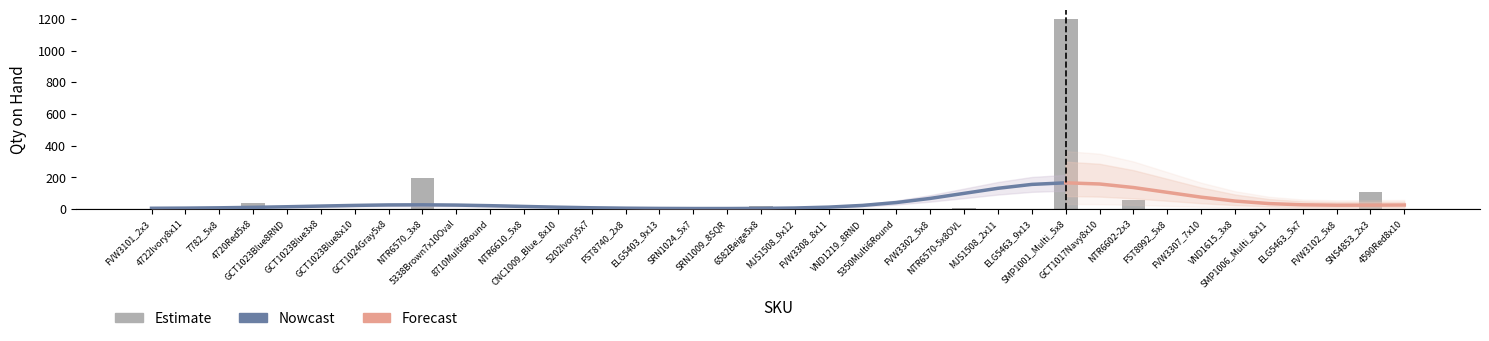

What position from the right is 8710Multi6Round?

28